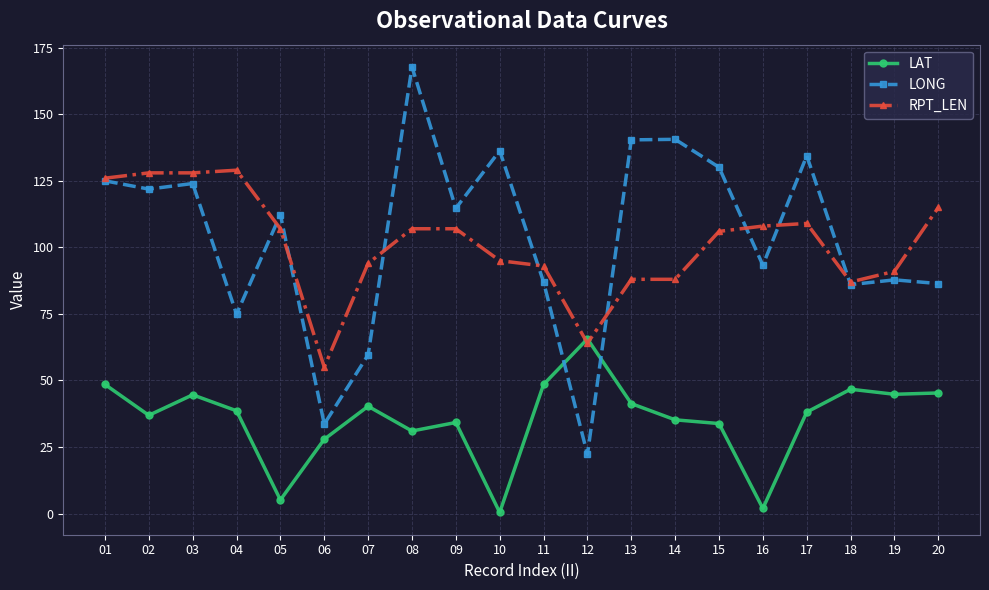

How many values in the LONG series are below 114?

10